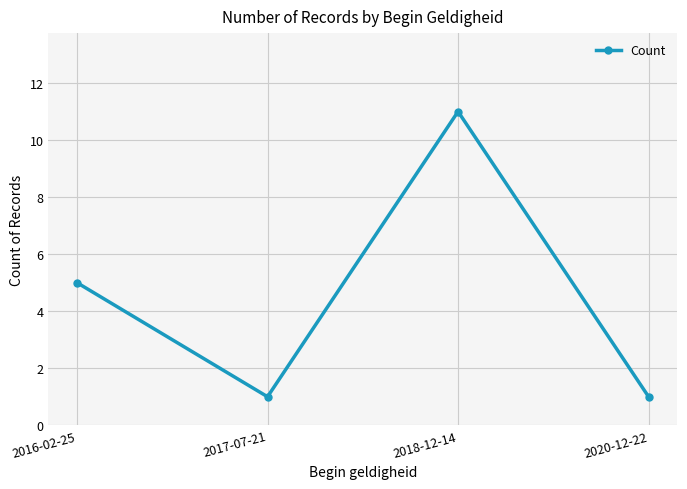

True or false: the data shows 5 at 2018-12-14.

False